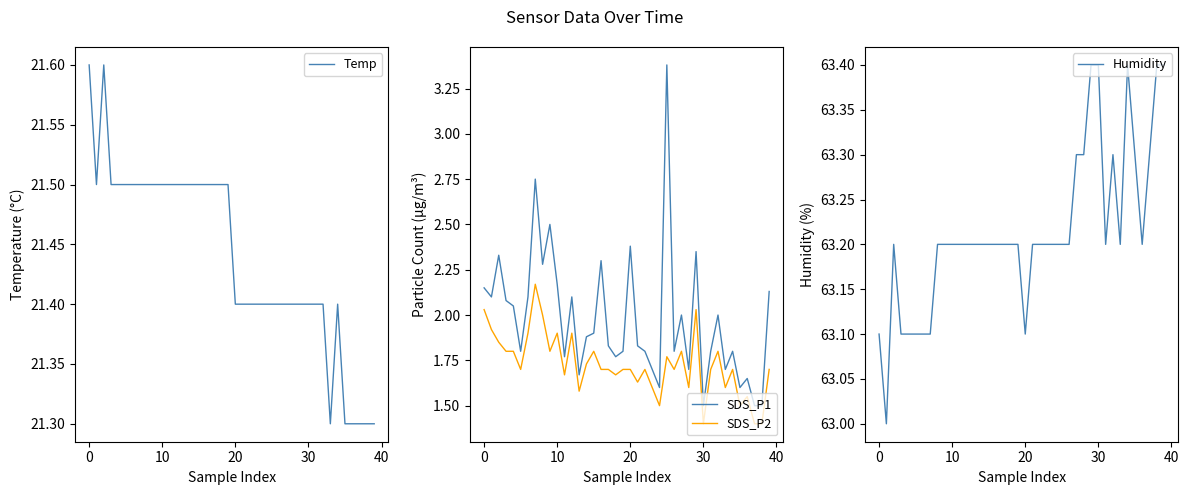

At which label does SDS_P2 reach its minimum?

30